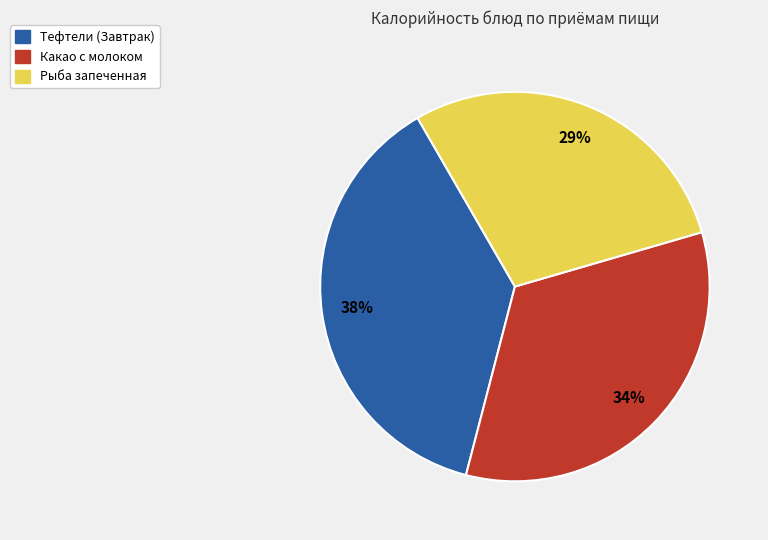

Count the number of slices in the pie.

3